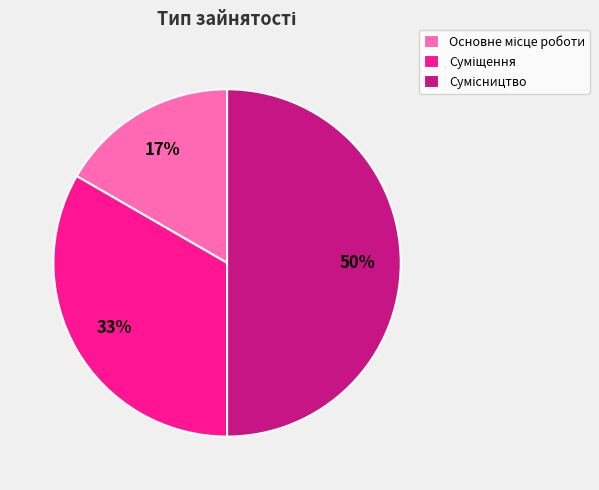

To the nearest percent, what is the average slice percentage?

33%